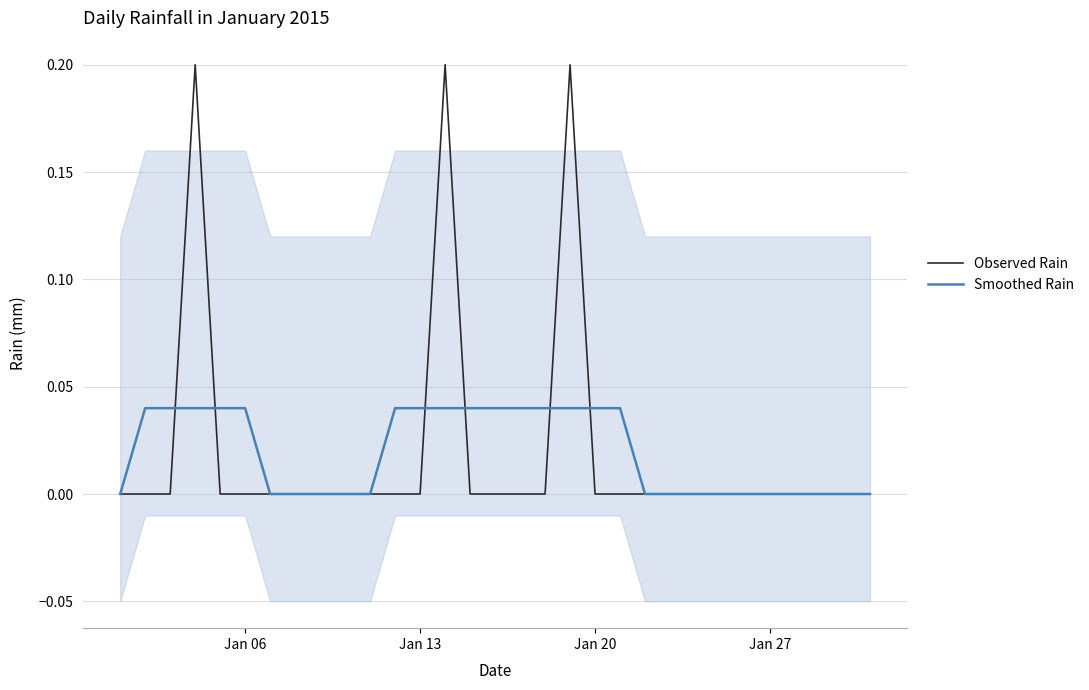

How many values in the Smoothed Rain series exceed 0?

15